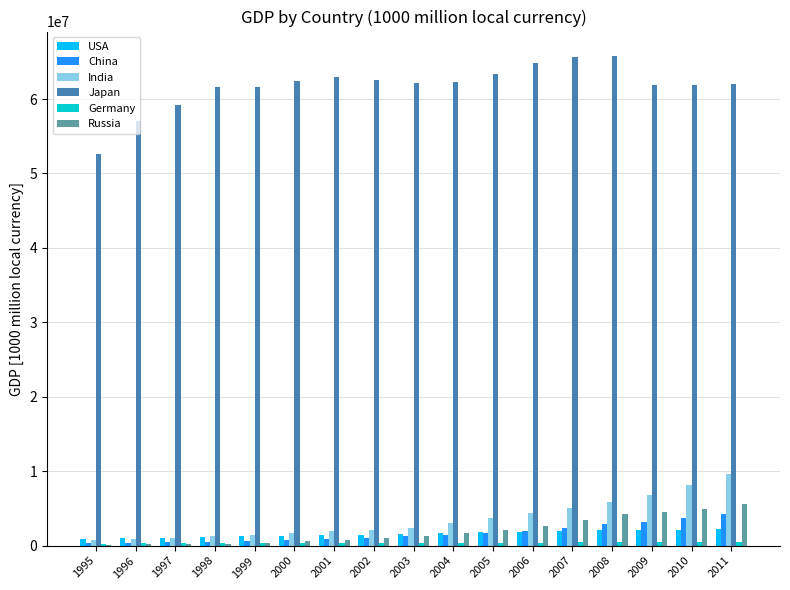

The value of Japan at 1996 is 79642635.8. True or false?

False